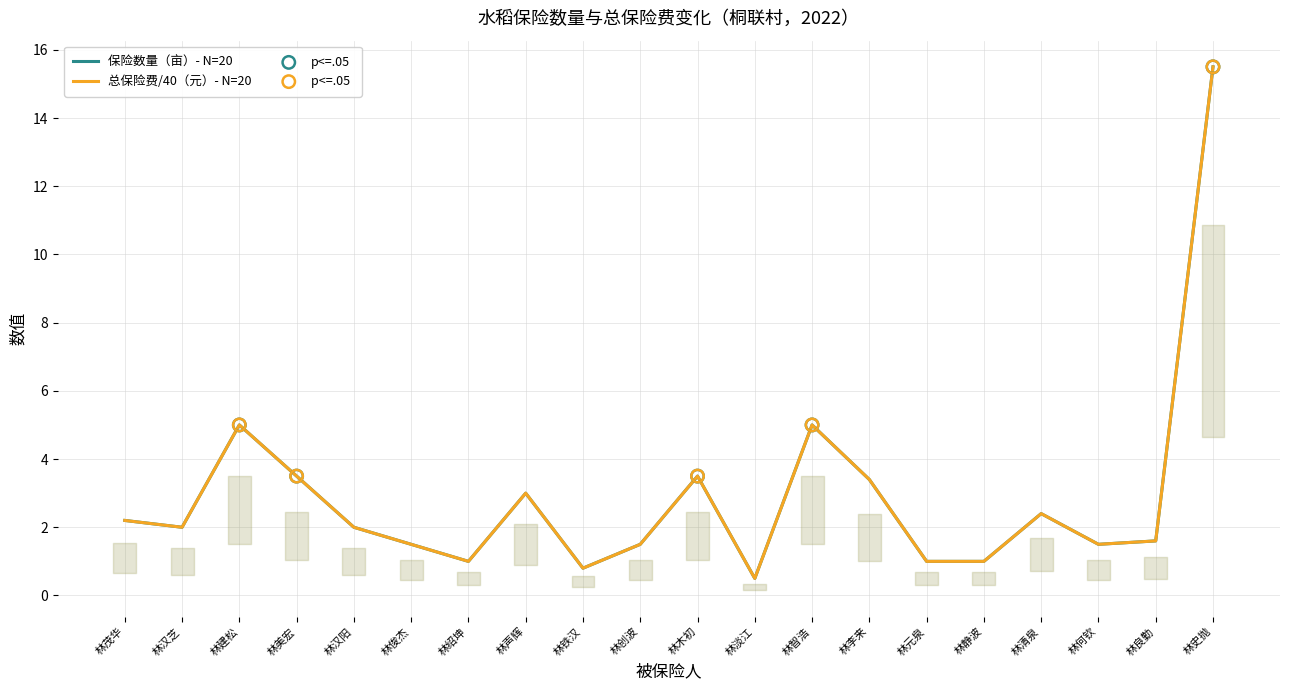

Is the value of 保险数量（亩） at 林汉芝 greater than the value of 总保险费（元） at 林良勤?

Yes